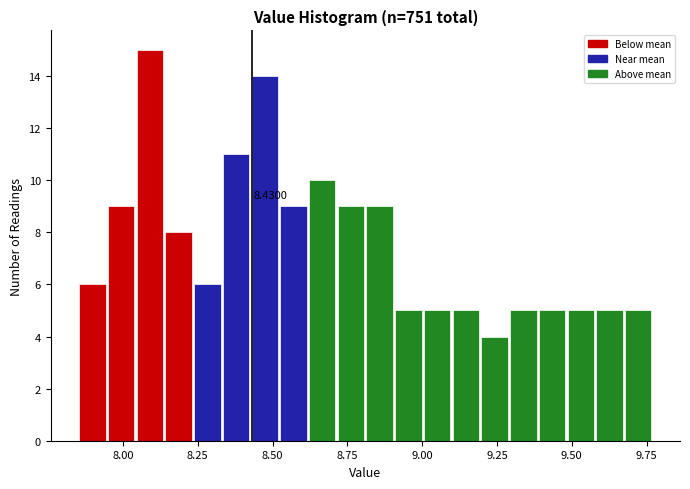

Read against the x-axis, roughly where is the centre of the tallest bar?

8.10